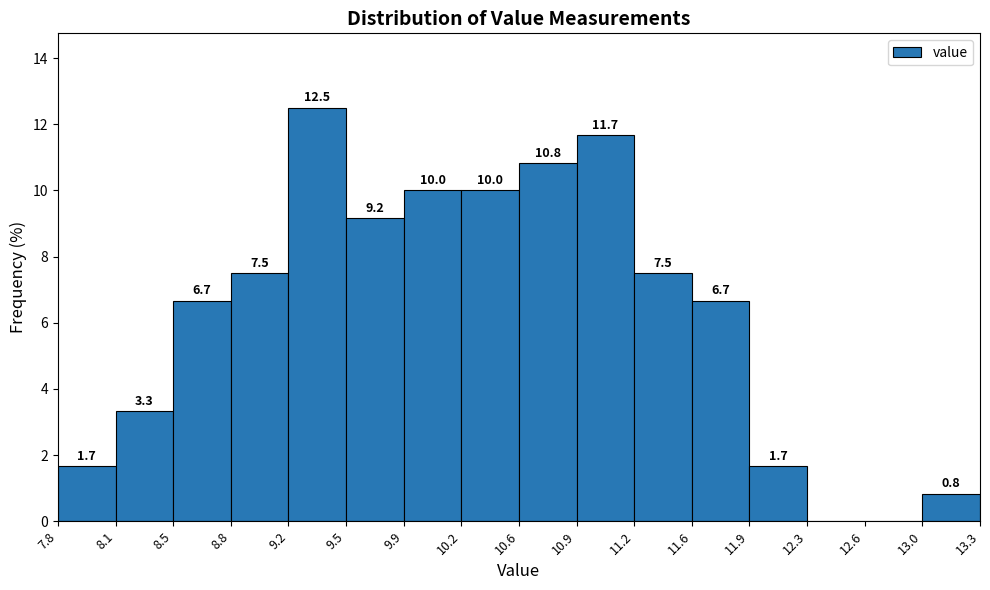

Over which range of the x-axis is the bar tallest?

9.2 to 9.5